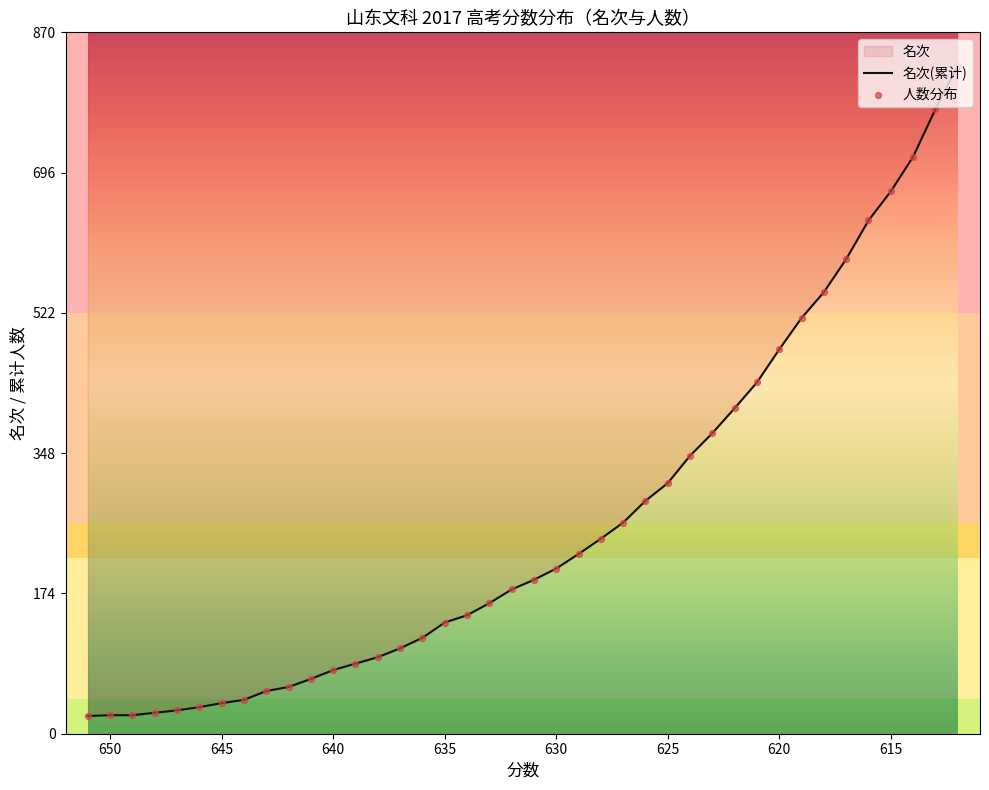

Which series has the largest total across all categories?

名次(累计)